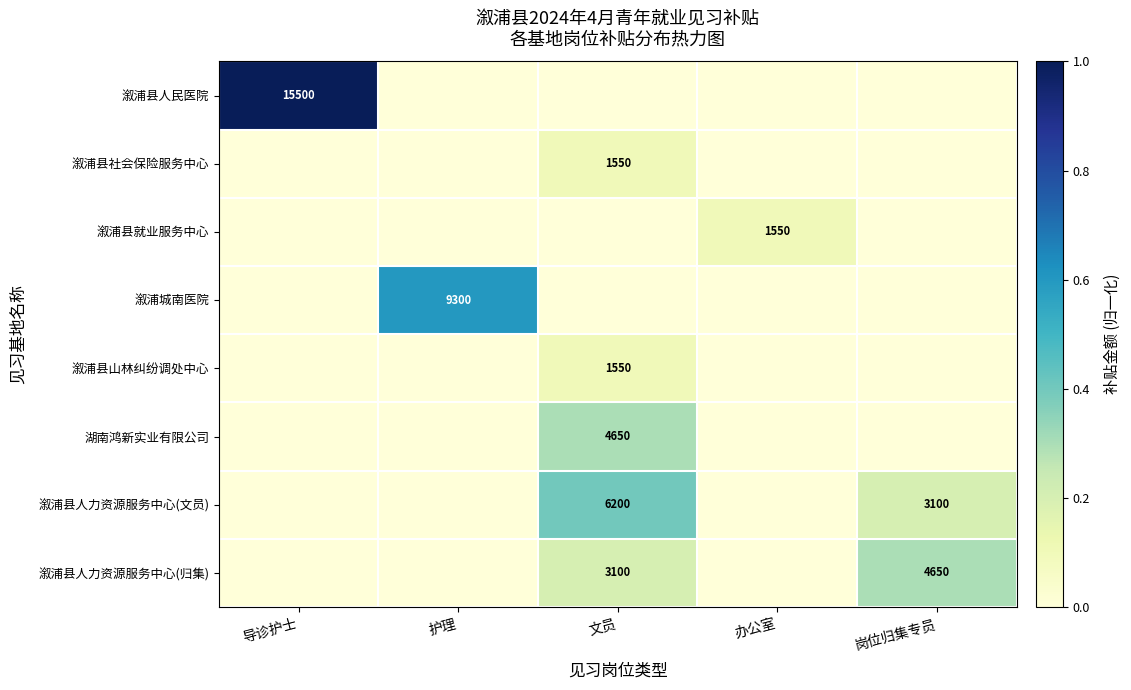

Is it true that 溆浦县人力资源服务中心(归集) equals 6475 at 岗位归集专员?

False